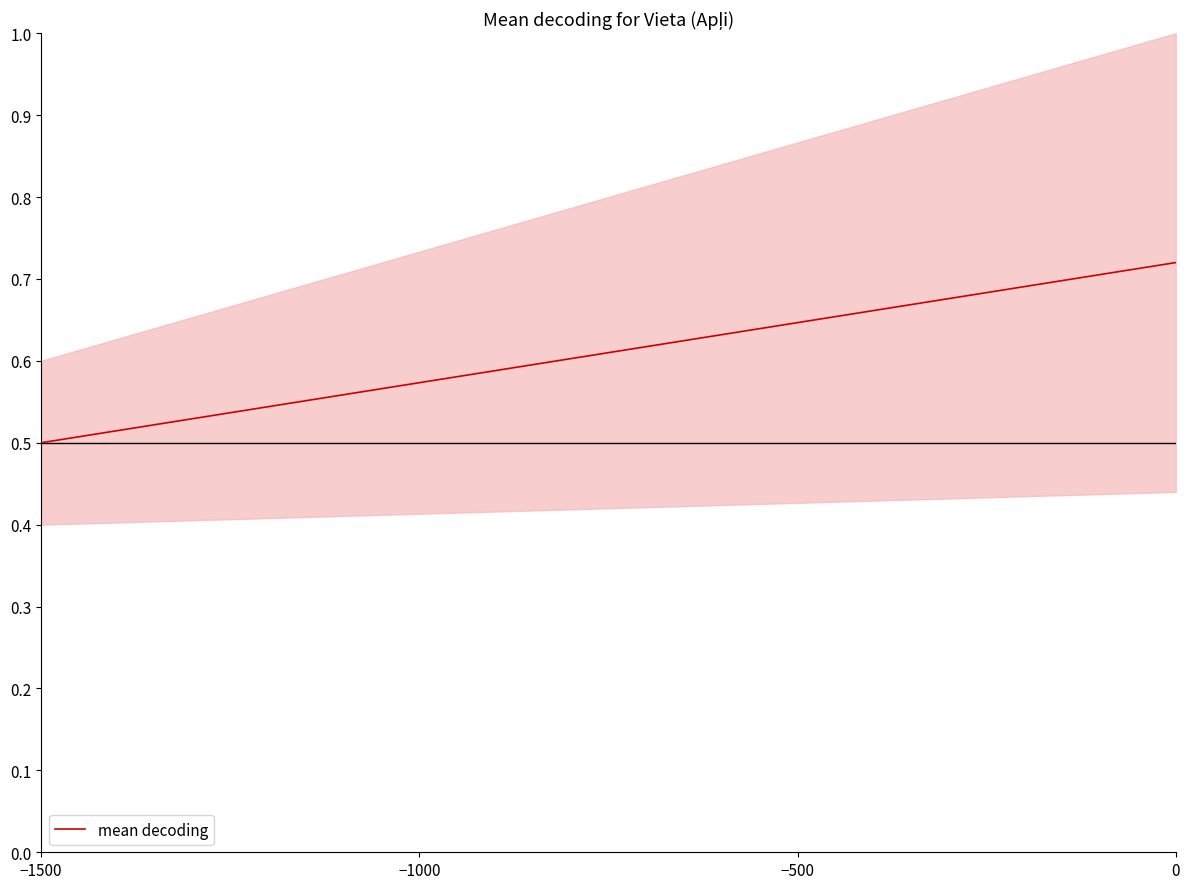

What position from the left is −1000?

2